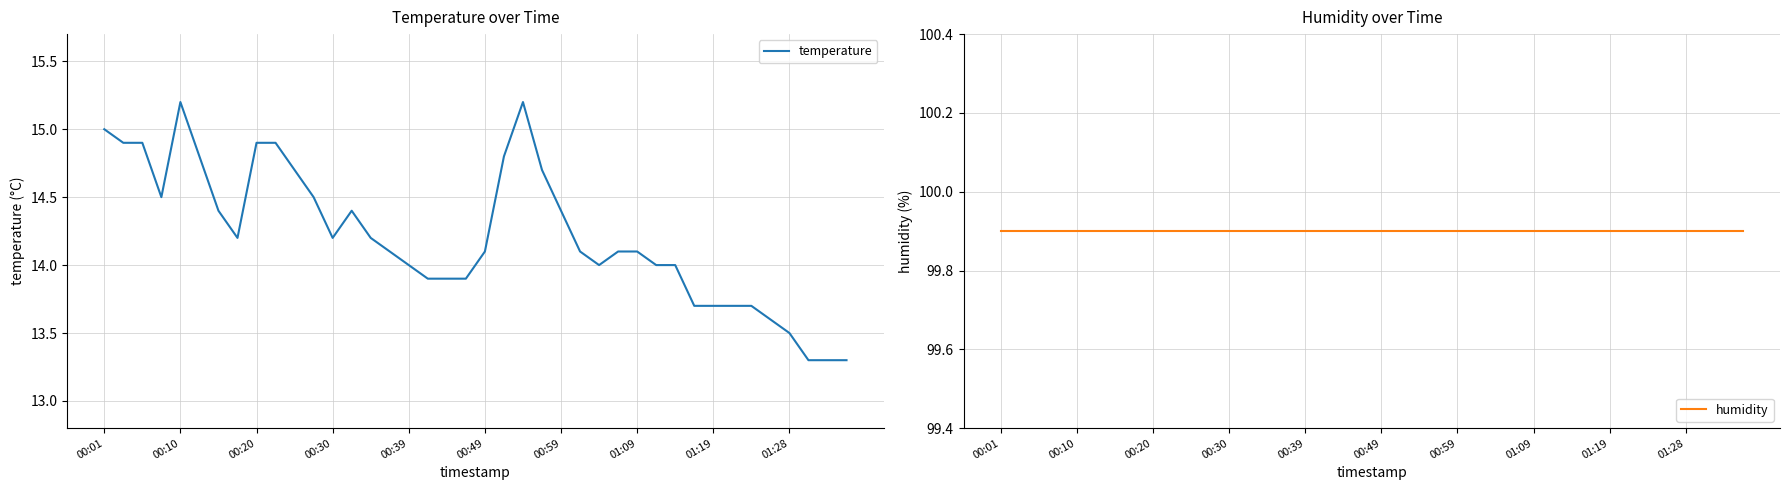

Reading left to right, list all the values displayed in this chart.

temperature: 15.0	14.9	14.9	14.5	15.2	14.8	14.4	14.2	14.9	14.9	14.7	14.5	14.2	14.4	14.2	14.1	14.0	13.9	13.9	13.9	14.1	14.8	15.2	14.7	14.4	14.1	14.0	14.1	14.1	14.0	14.0	13.7	13.7	13.7	13.7	13.6	13.5	13.3	13.3	13.3
humidity: 99.9	99.9	99.9	99.9	99.9	99.9	99.9	99.9	99.9	99.9	99.9	99.9	99.9	99.9	99.9	99.9	99.9	99.9	99.9	99.9	99.9	99.9	99.9	99.9	99.9	99.9	99.9	99.9	99.9	99.9	99.9	99.9	99.9	99.9	99.9	99.9	99.9	99.9	99.9	99.9